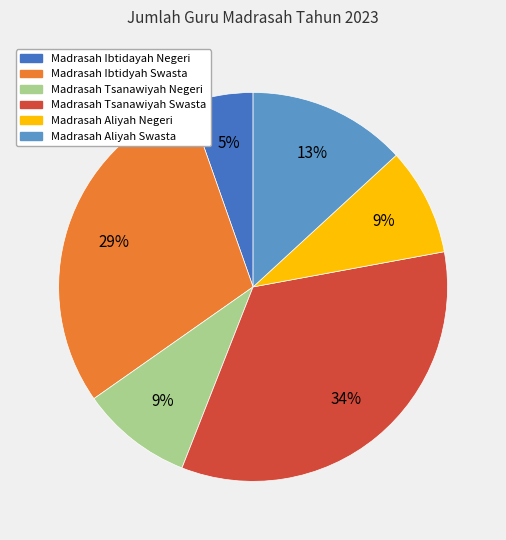

Combined, do Madrasah Tsanawiyah Swasta and Madrasah Ibtidayah Negeri account for over 50%?

No